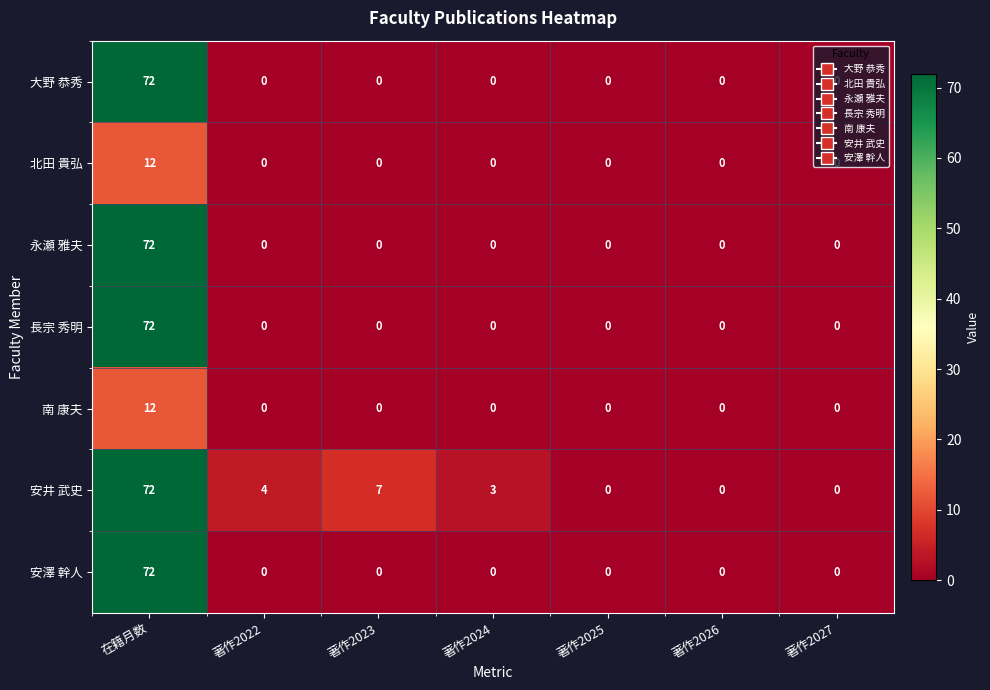

Is it true that 長宗 秀明 equals -23 at 著作2022?

False